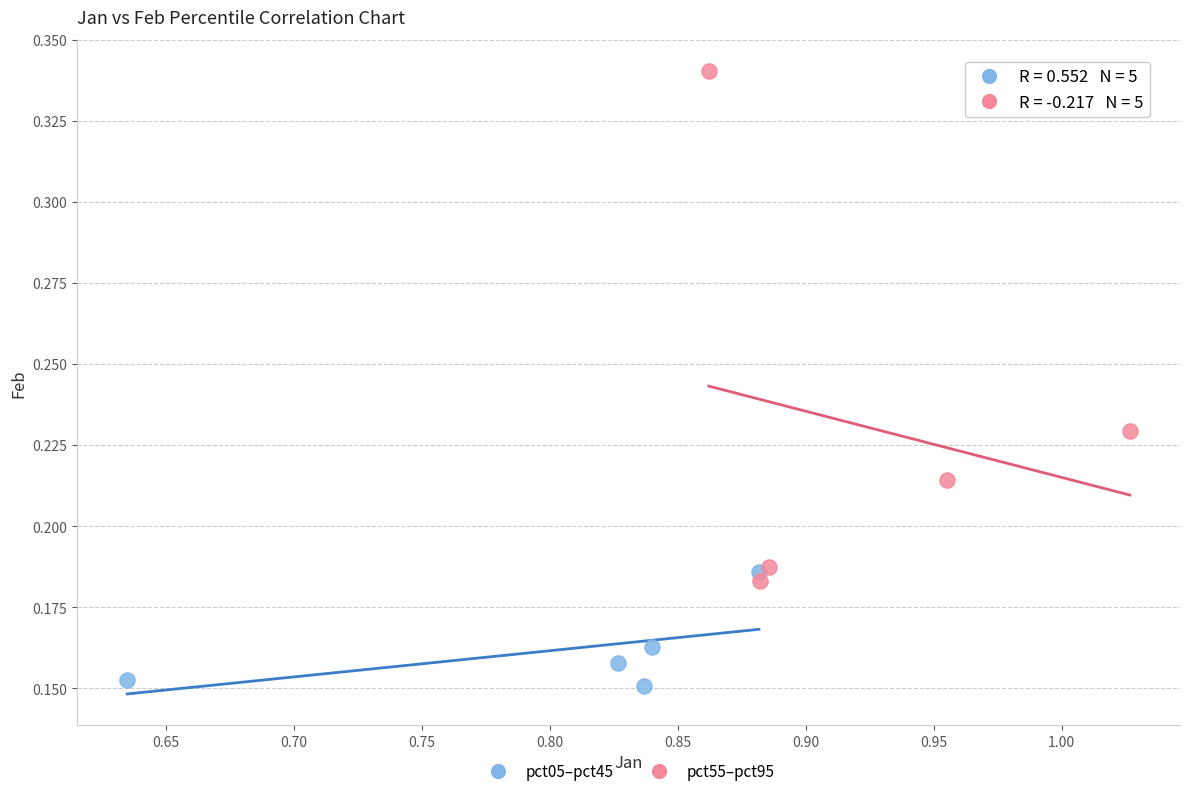

Which series contains the lowest Y value?

pct05–pct45